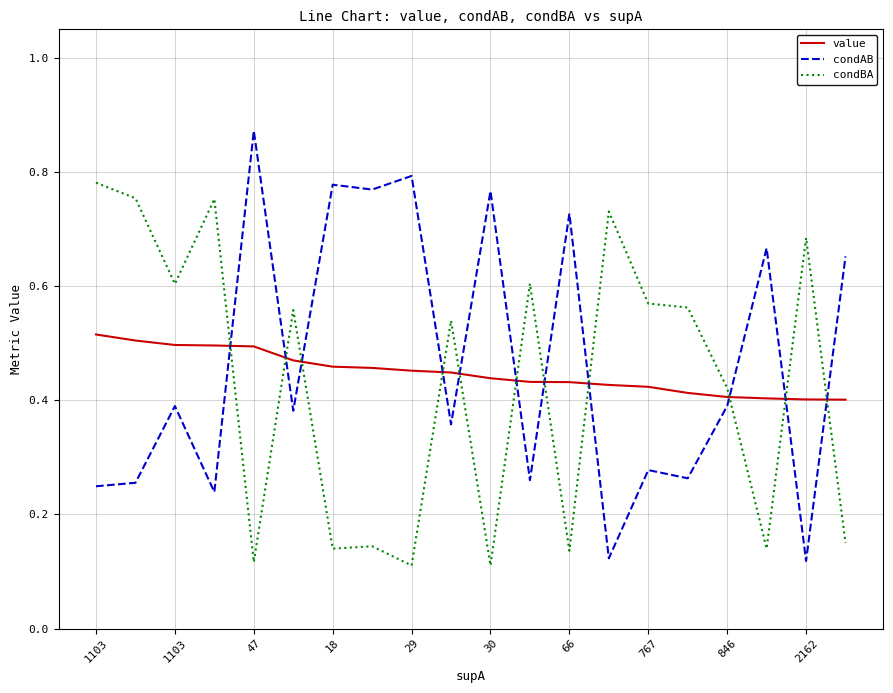

Which series has the largest range (max minus min)?

condAB